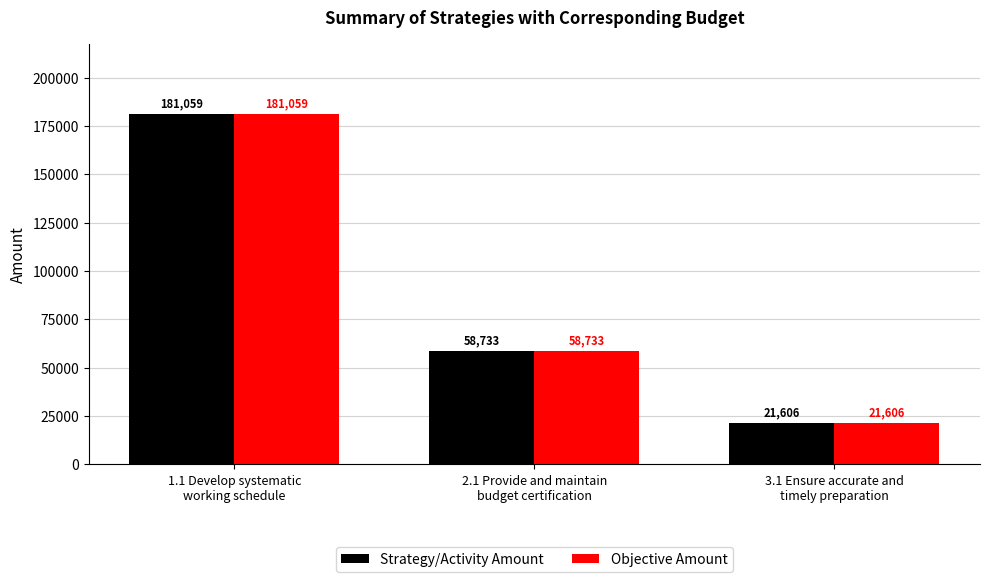

What is the highest value of the Objective Amount series?

181059.3